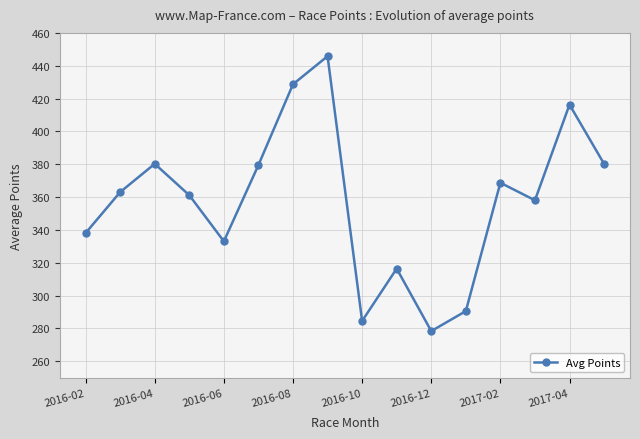

What is the value of the 11th point from the left?

278.4